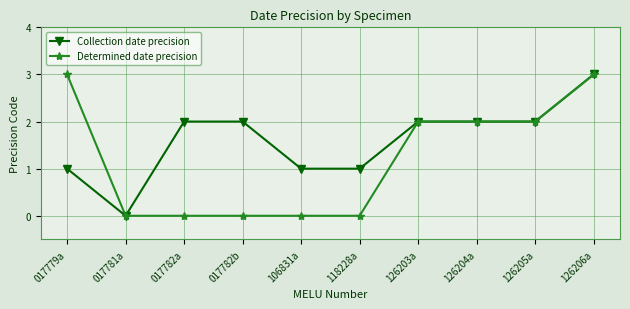

At which category is the sum across all series the highest?

126206a